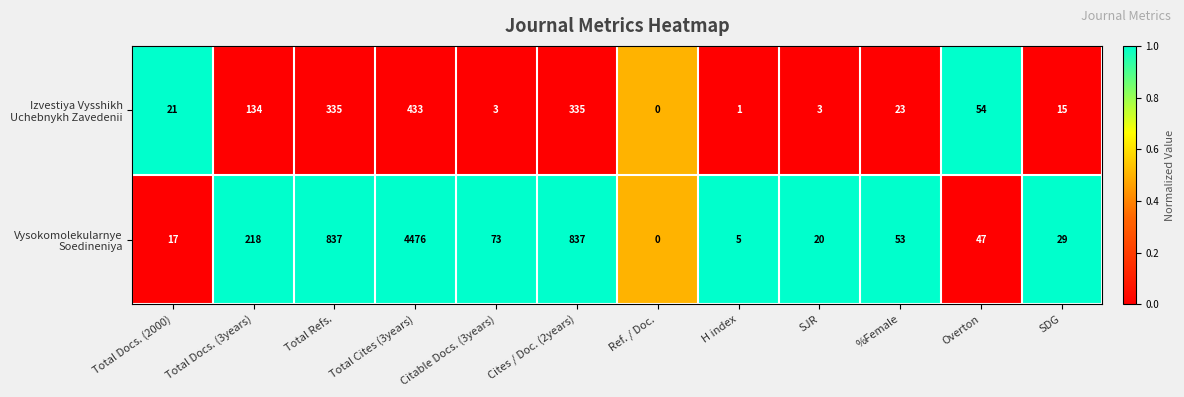

What is the difference between the highest and lowest values at Cites / Doc. (2years)?

502